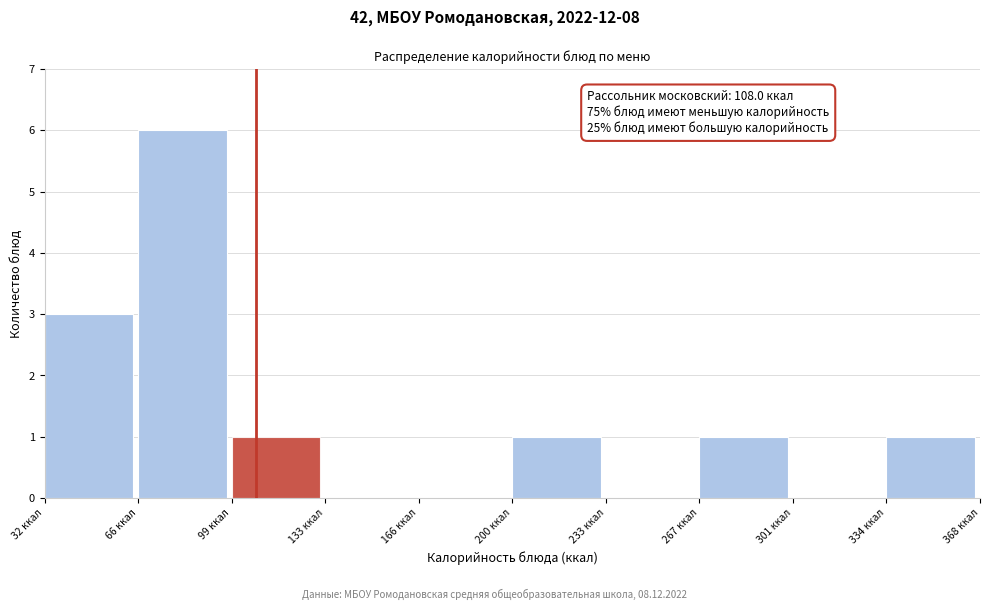

Which range on the x-axis has the tallest bar?

65 to 100